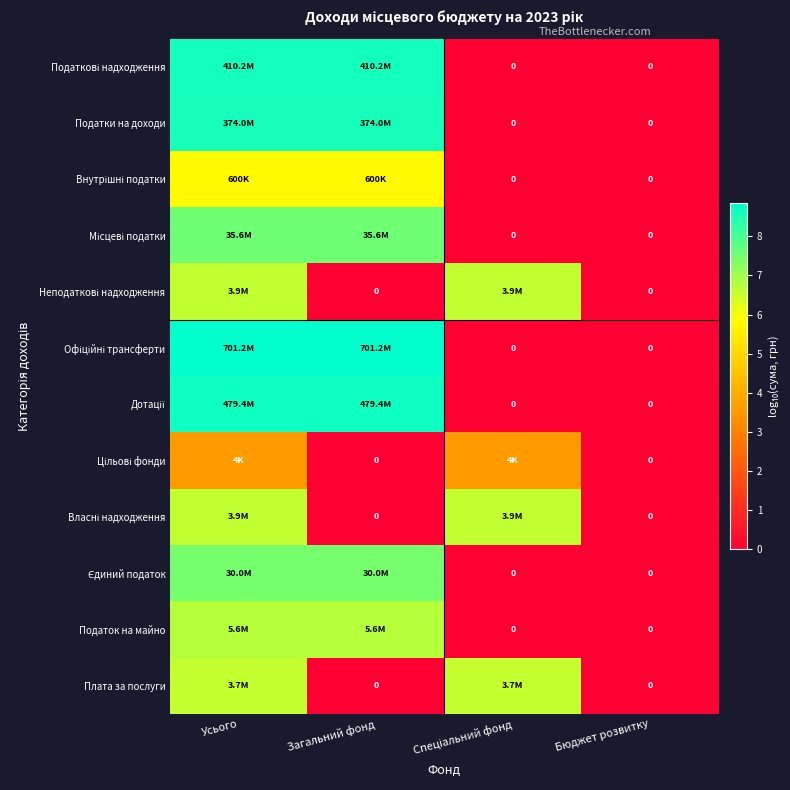

Between Усього and Спеціальний фонд, which series saw the biggest shift?

Офіційні трансферти